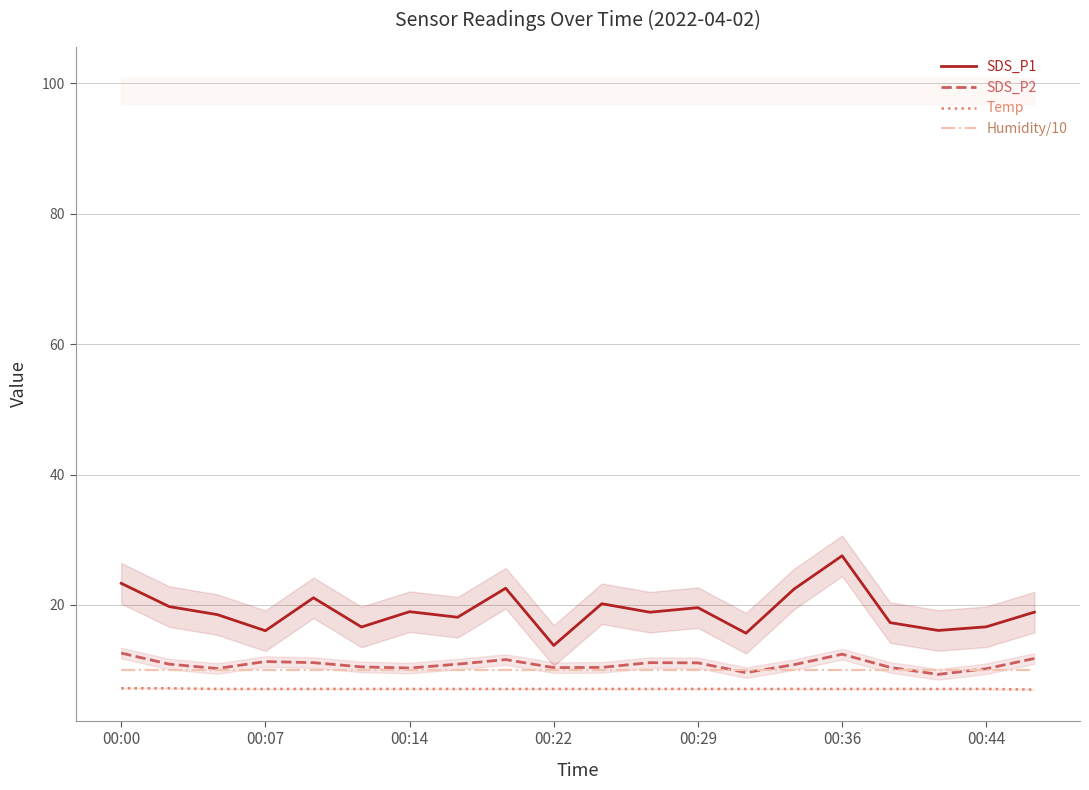

Reading left to right, what are all the values shown in this chart?

SDS_P1: 23.3	19.7	18.5	16.0	21.1	16.6	18.9	18.1	22.6	13.8	20.2	18.9	19.6	15.7	22.4	27.5	17.3	16.1	16.6	18.9
SDS_P2: 12.6	10.9	10.2	11.3	11.1	10.5	10.3	10.9	11.6	10.4	10.4	11.1	11.1	9.6	10.8	12.4	10.4	9.3	10.2	11.8
Temp: 7.2	7.2	7.1	7.1	7.1	7.1	7.1	7.1	7.1	7.1	7.1	7.1	7.1	7.1	7.1	7.1	7.1	7.1	7.1	7.0
Humidity/10: 10.0	10.0	10.0	10.0	10.0	10.0	10.0	10.0	10.0	10.0	10.0	10.0	10.0	10.0	10.0	10.0	10.0	10.0	10.0	10.0